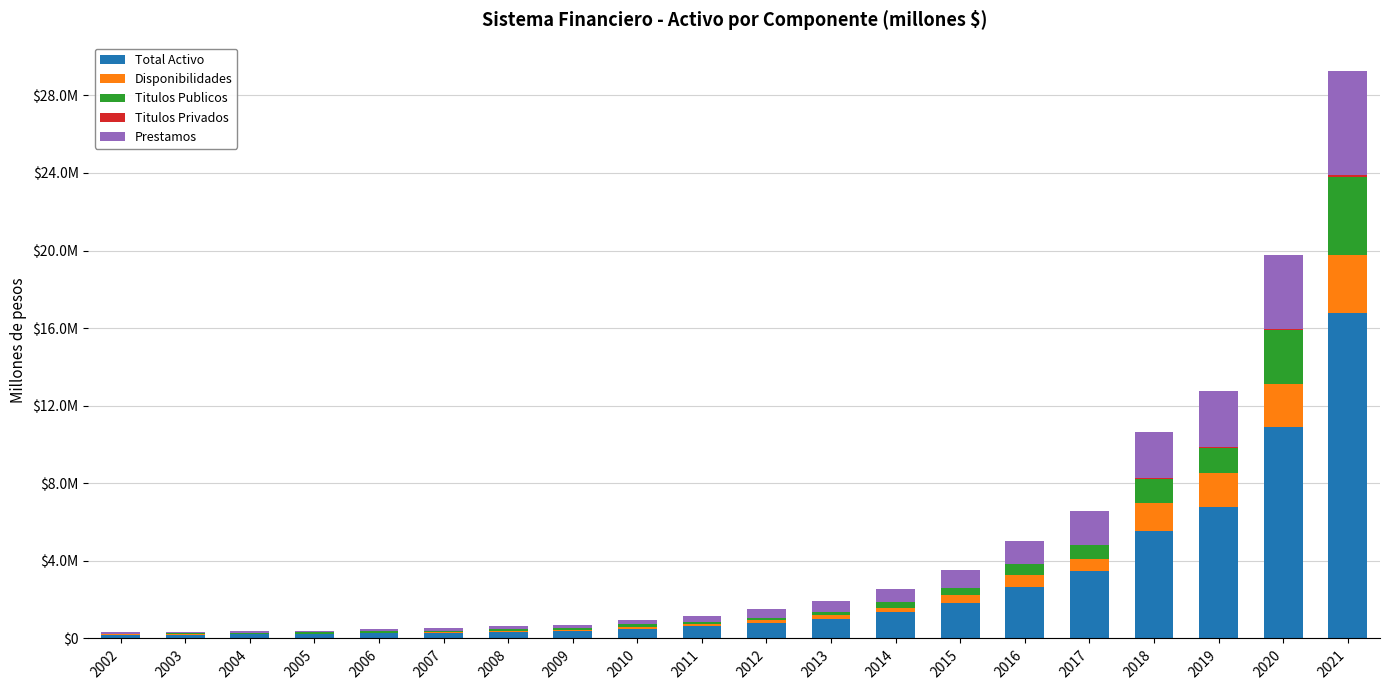

Are the bars grouped side by side (vs. stacked)?

No